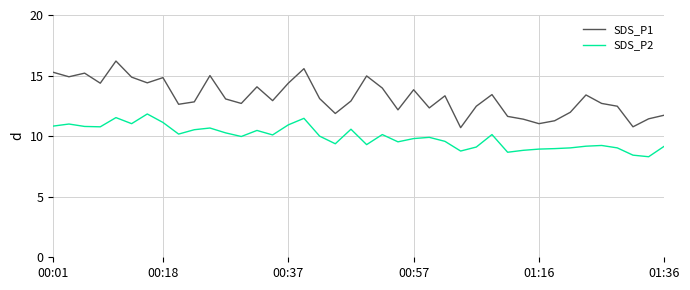

In SDS_P1, how many points are lower than both neighbors (excluding endpoints)?

12